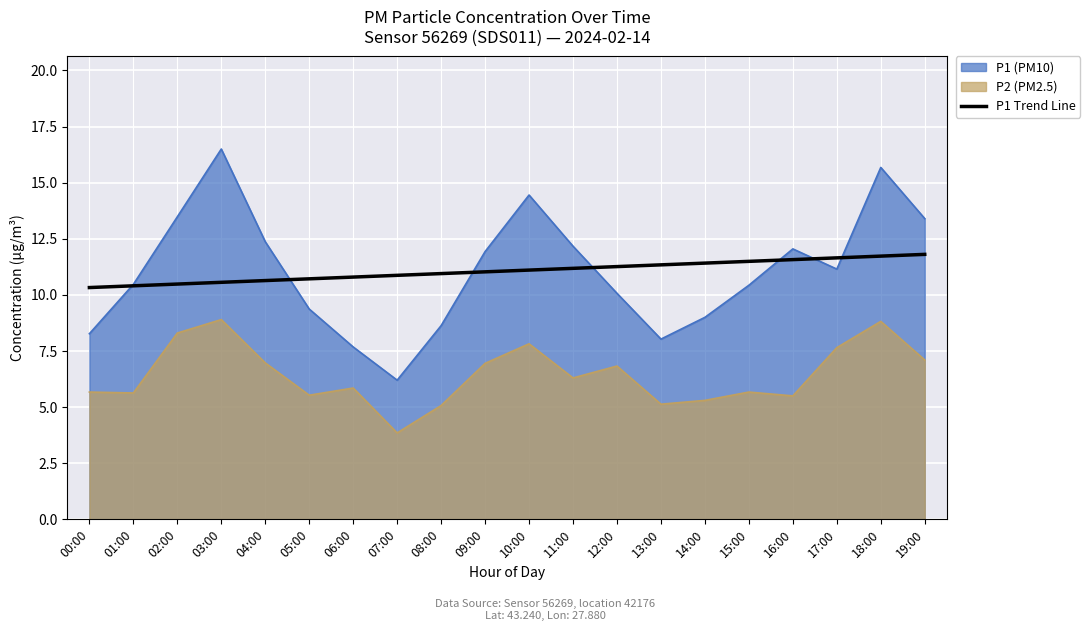

Rank the series at 10:00 from highest to lowest value.

P1 (PM10), P1 Trend Line, P2 (PM2.5)